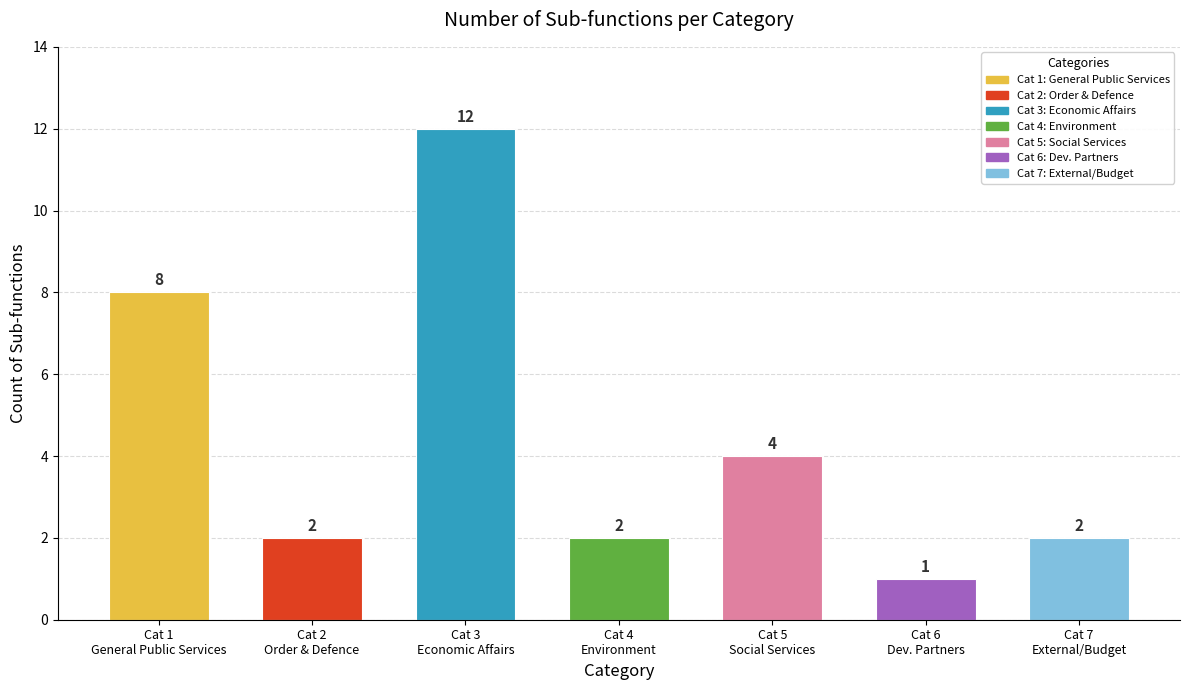

What is the sum of all values?

31